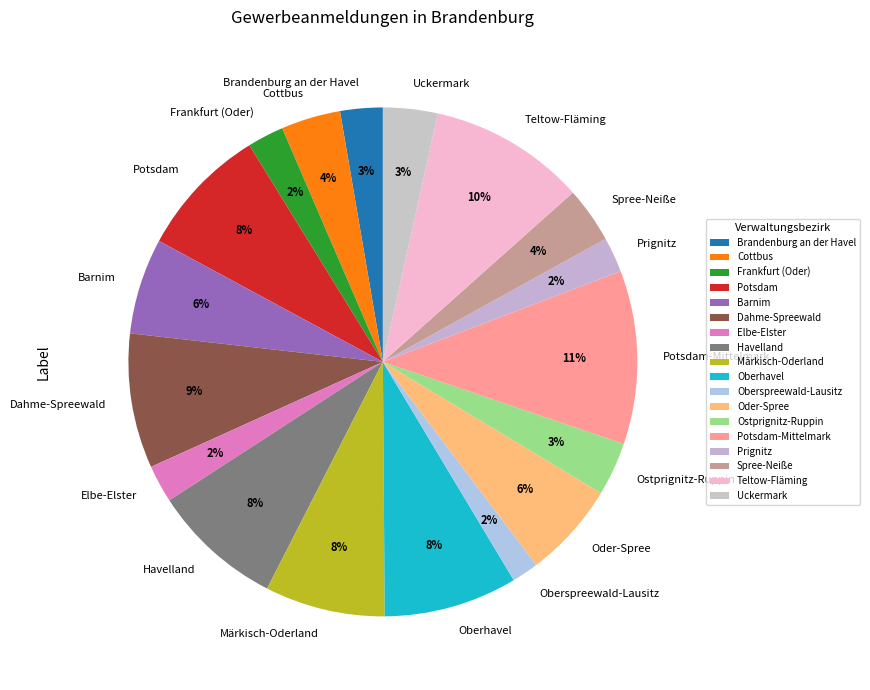

Is there a majority slice in this chart?

No